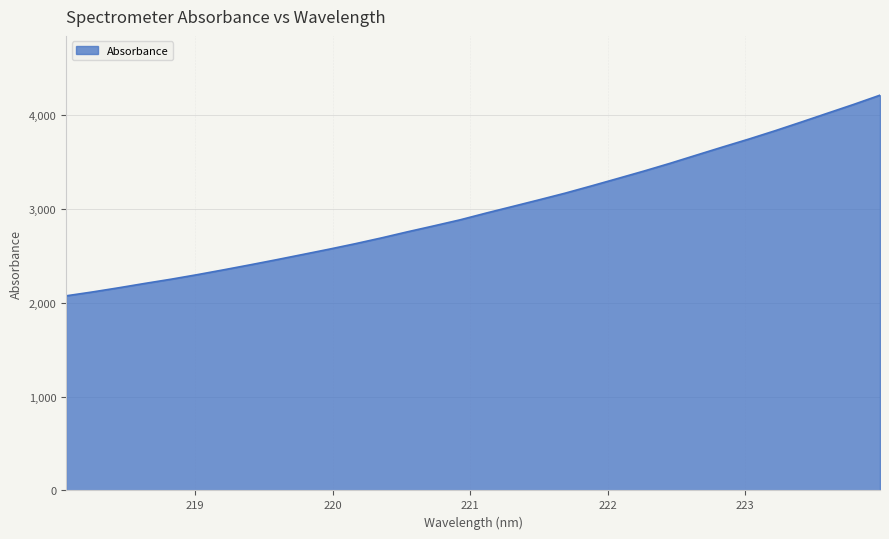

What is the greatest value displayed?

4210.3